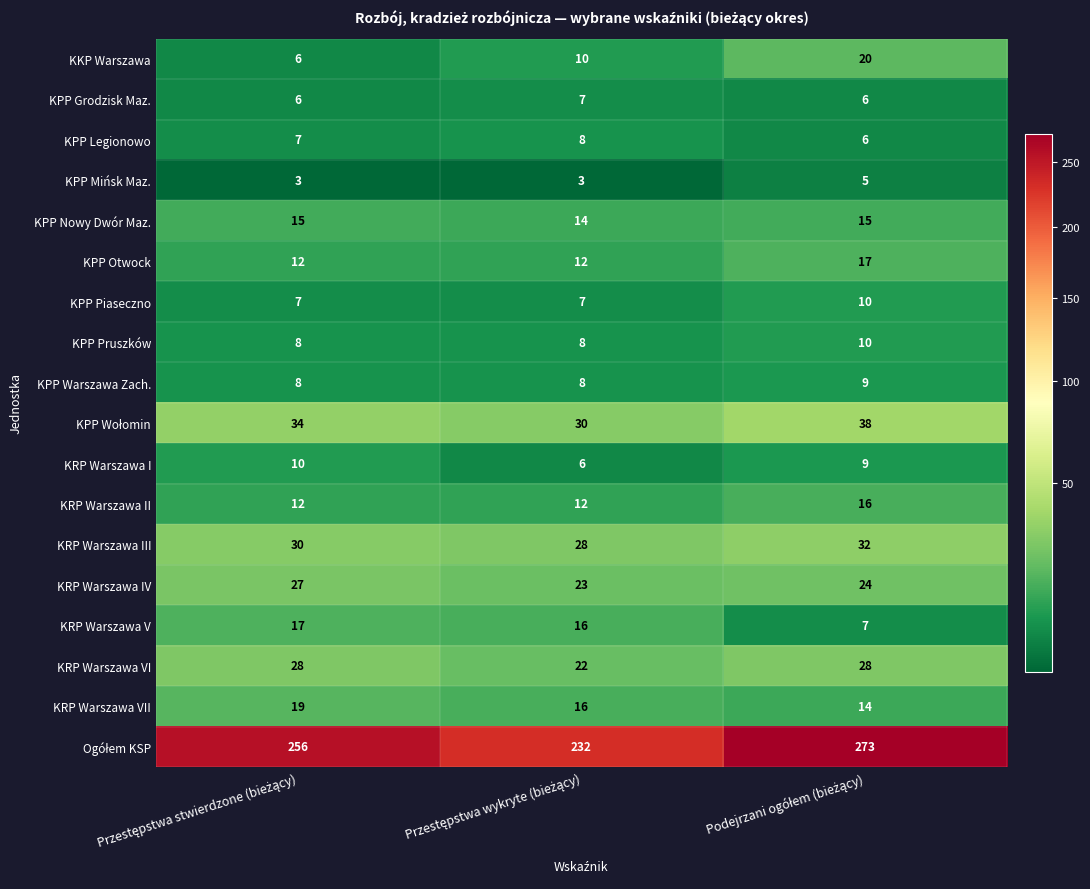

At how many categories does at least one series exceed 82?

3